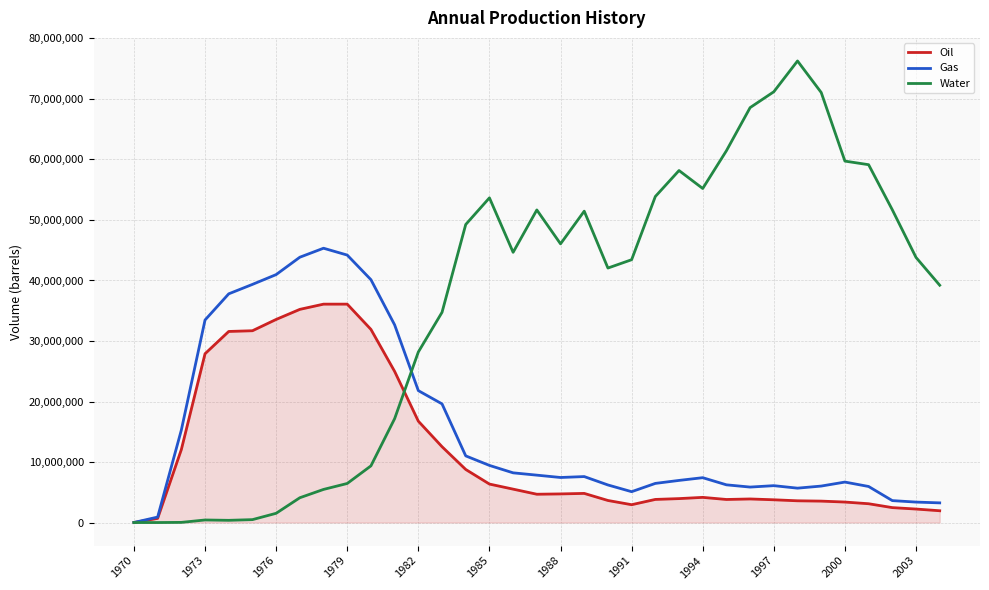

What are all the series names shown in the legend?

Oil, Gas, Water